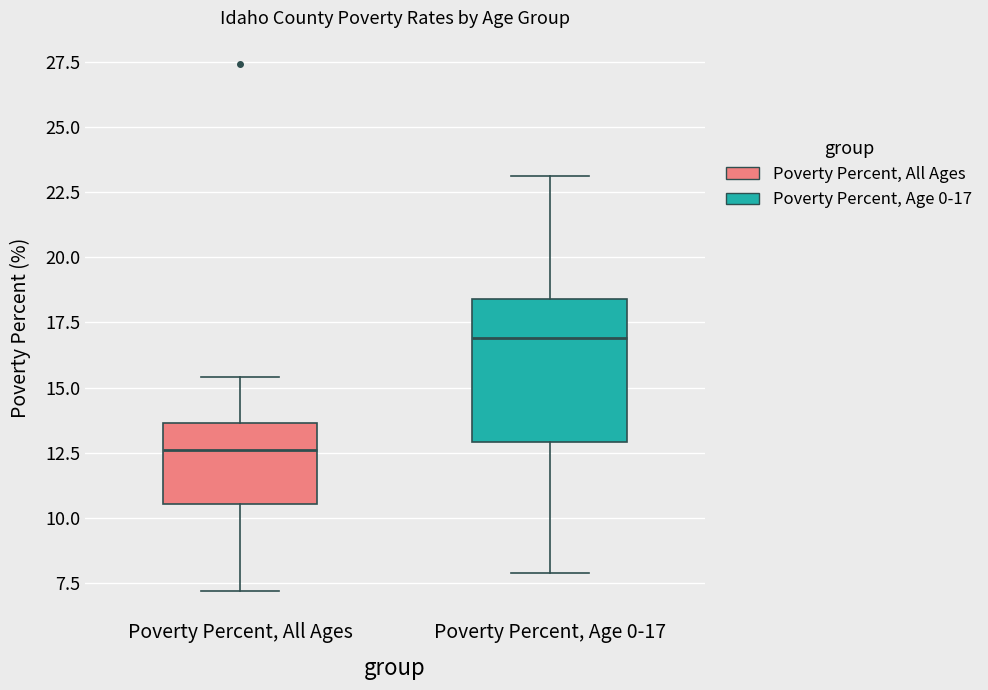

Where does the lower whisker of the box for Poverty Percent, Age 0-17 end on the y-axis? The values are not printed on the chart, so give them approximately, as read against the axis.

8.0